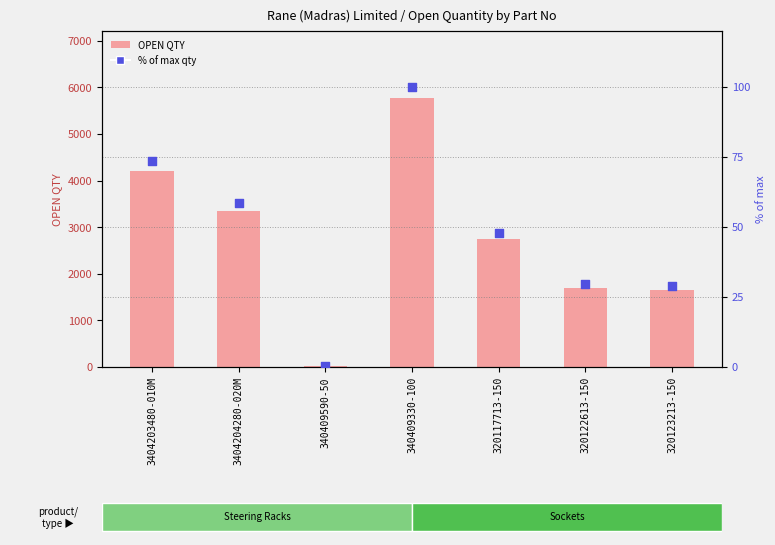

At which category is the sum across all series the highest?

340409330-100